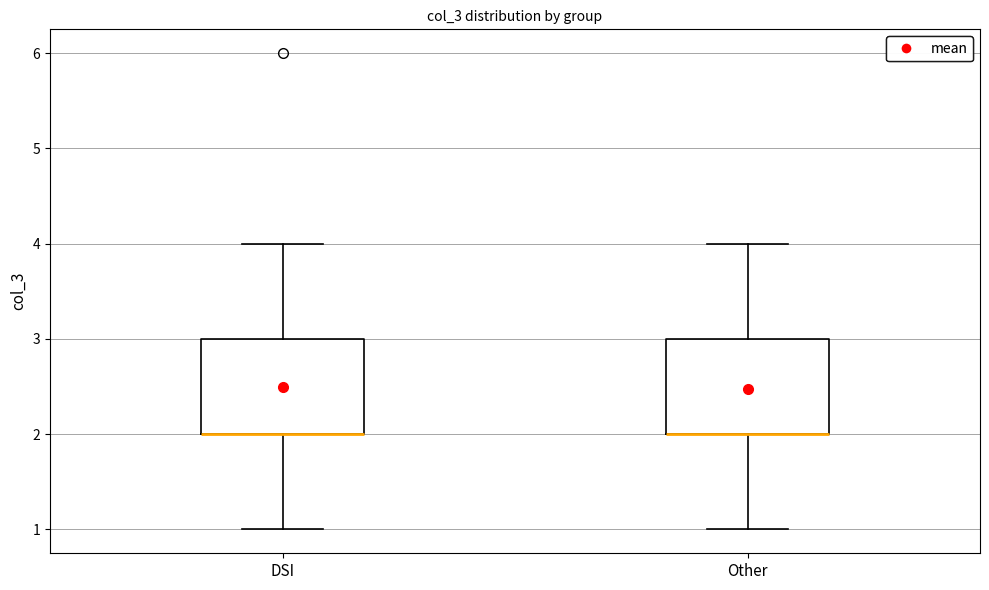

Reading left to right, read every box against the y-axis: the position of its median line, the range the box covers, and the ends of its whiskers. The values are not printed on the chart, so give them approximately, as read against the axis.

DSI: median 2 (drawn on the box's lower edge), box 2 to 3, whiskers 1 to 4
Other: median 2 (drawn on the box's lower edge), box 2 to 3, whiskers 1 to 4